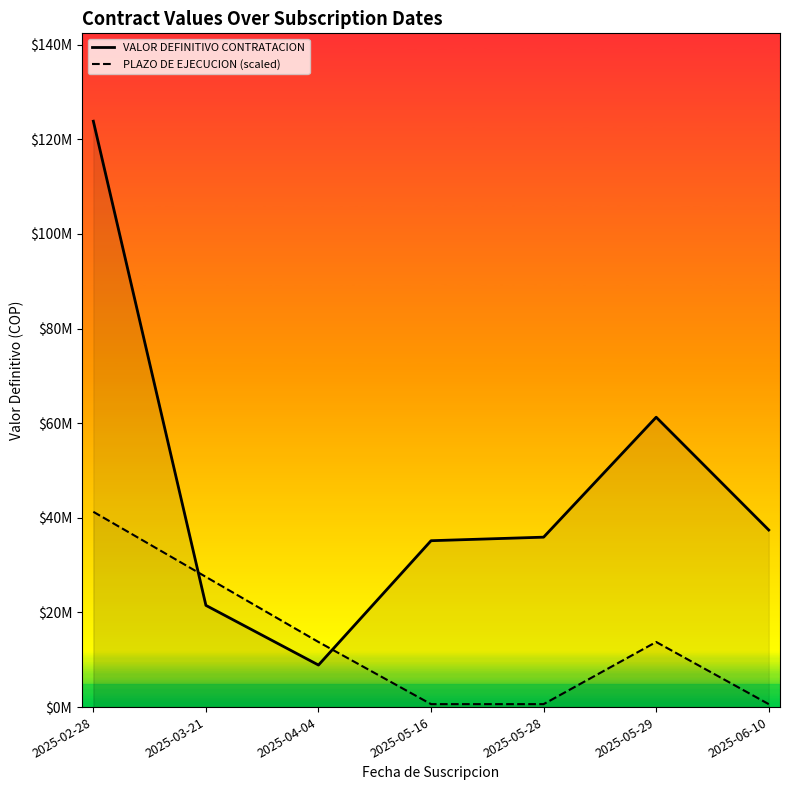

Which category has the lowest value in the PLAZO DE EJECUCION (scaled) series?

2025-05-16